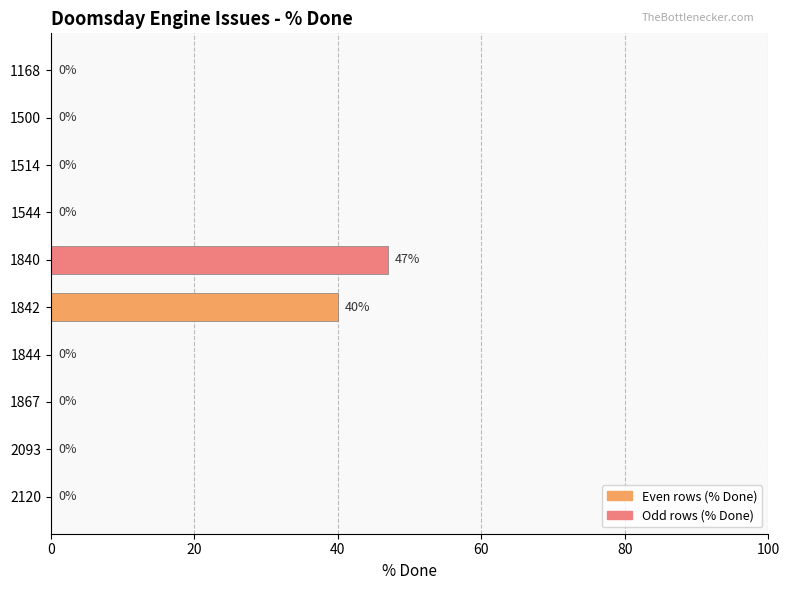

What is the change in value from 2093 to 1842?

+40